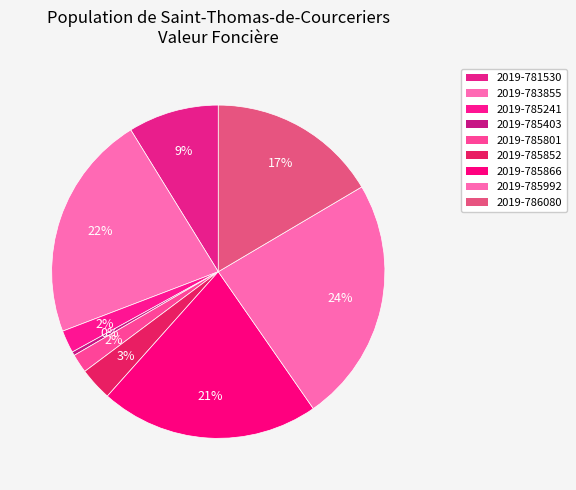

Is there any slice that represents more than half of the pie?

No